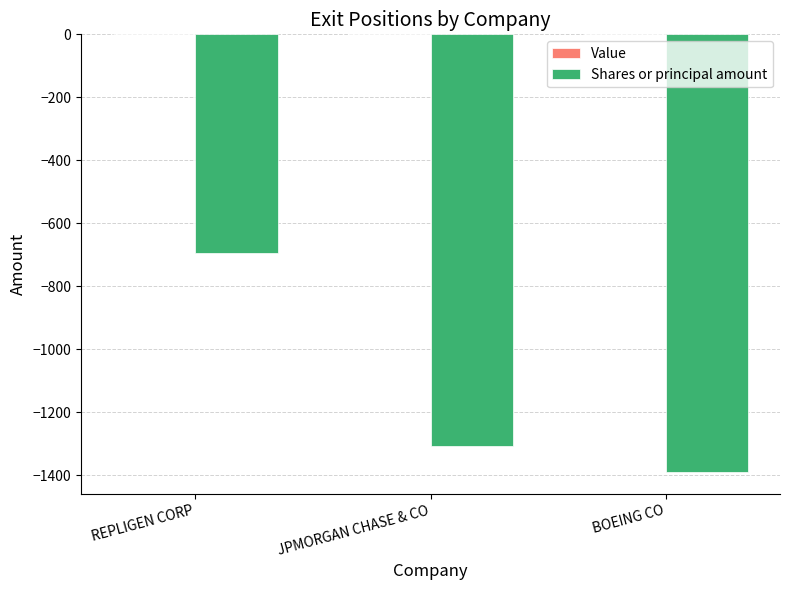

List the labels in order of value, largest first.

REPLIGEN CORP, JPMORGAN CHASE & CO, BOEING CO